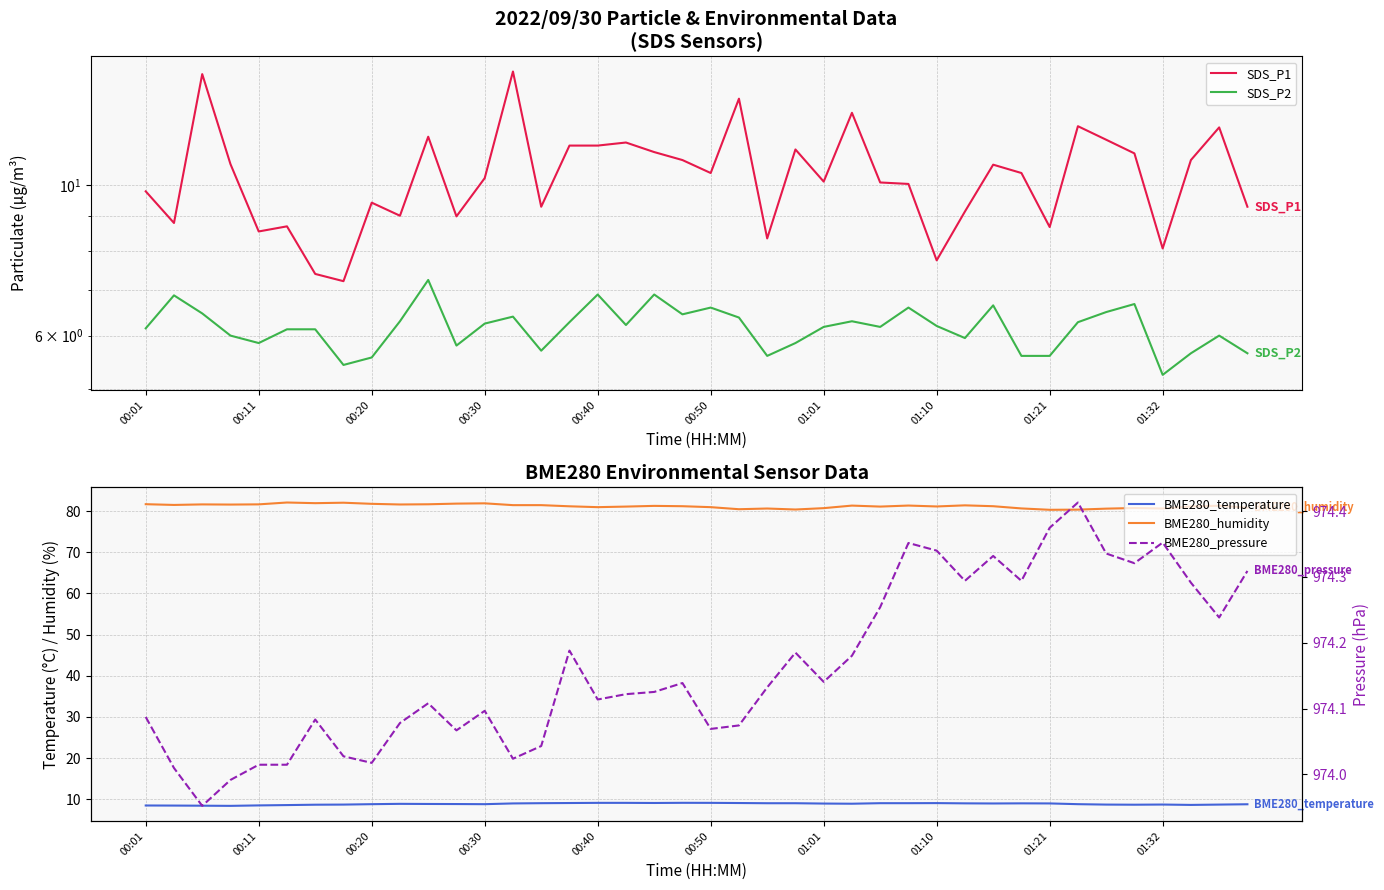

Between 17 and 34, which series saw the biggest shift?

BME280_humidity